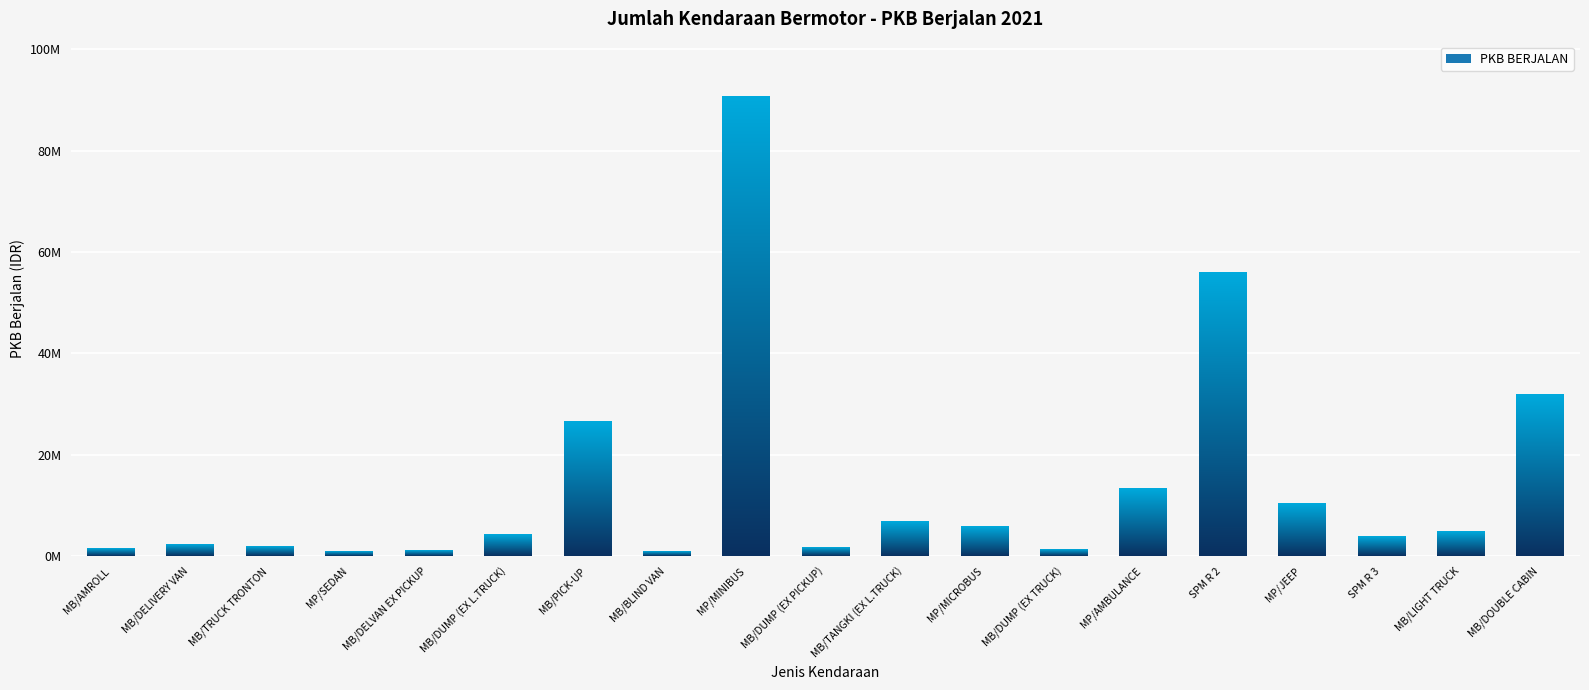

Between MP/SEDAN and MB/TRUCK TRONTON, which is larger?

MB/TRUCK TRONTON